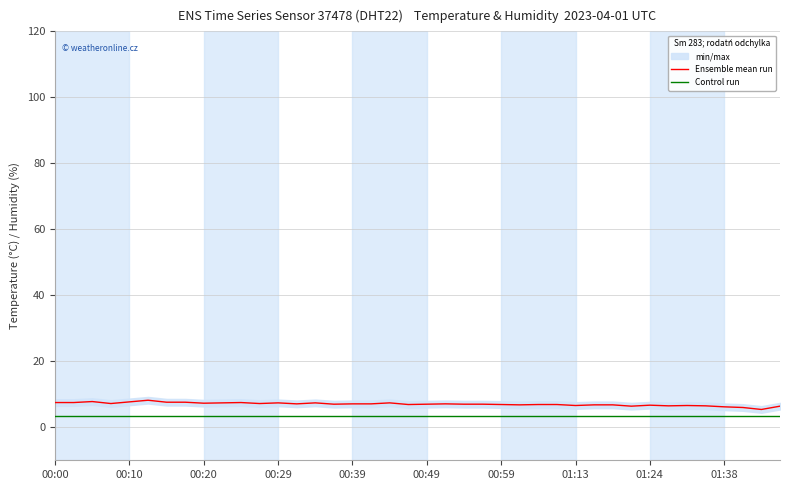

Reading left to right, list all the values displayed in this chart.

Ensemble mean run: 7.5	7.5	7.8	7.2	7.7	8.2	7.6	7.6	7.3	7.4	7.5	7.2	7.4	7.1	7.4	7.0	7.1	7.1	7.4	6.9	7.0	7.1	7.0	7.0	6.9	6.8	6.9	6.9	6.6	6.8	6.8	6.4	6.7	6.5	6.6	6.5	6.2	6.0	5.4	6.4
Control run: 3.4	3.4	3.4	3.4	3.4	3.4	3.4	3.4	3.4	3.4	3.4	3.4	3.4	3.4	3.4	3.4	3.4	3.4	3.4	3.4	3.4	3.4	3.4	3.4	3.4	3.4	3.4	3.4	3.4	3.4	3.4	3.4	3.4	3.4	3.4	3.4	3.4	3.4	3.4	3.4